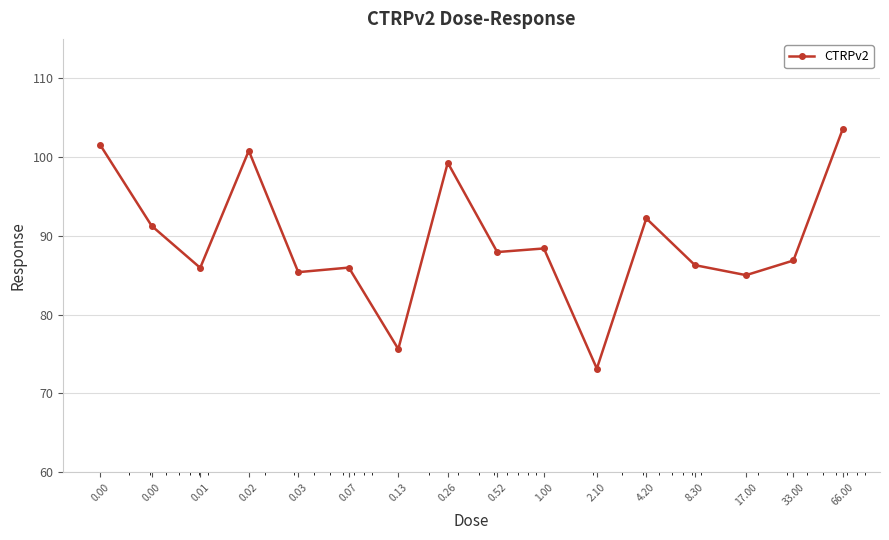

How many categories are shown in the chart?

16